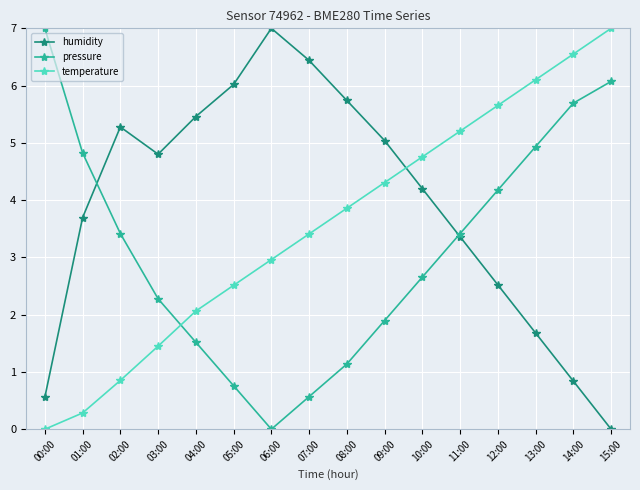

Which series changed the most between 01:00 and 05:00?

pressure